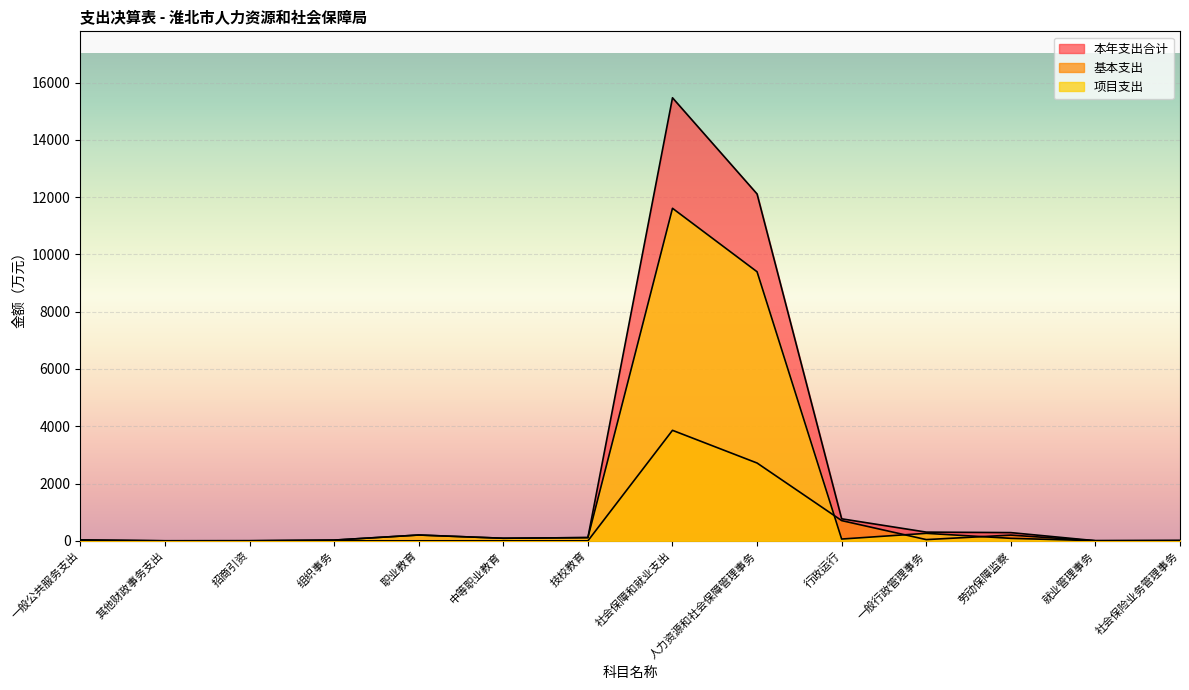

Which has a higher value, 劳动保障监察 or 社会保险业务管理事务?

劳动保障监察